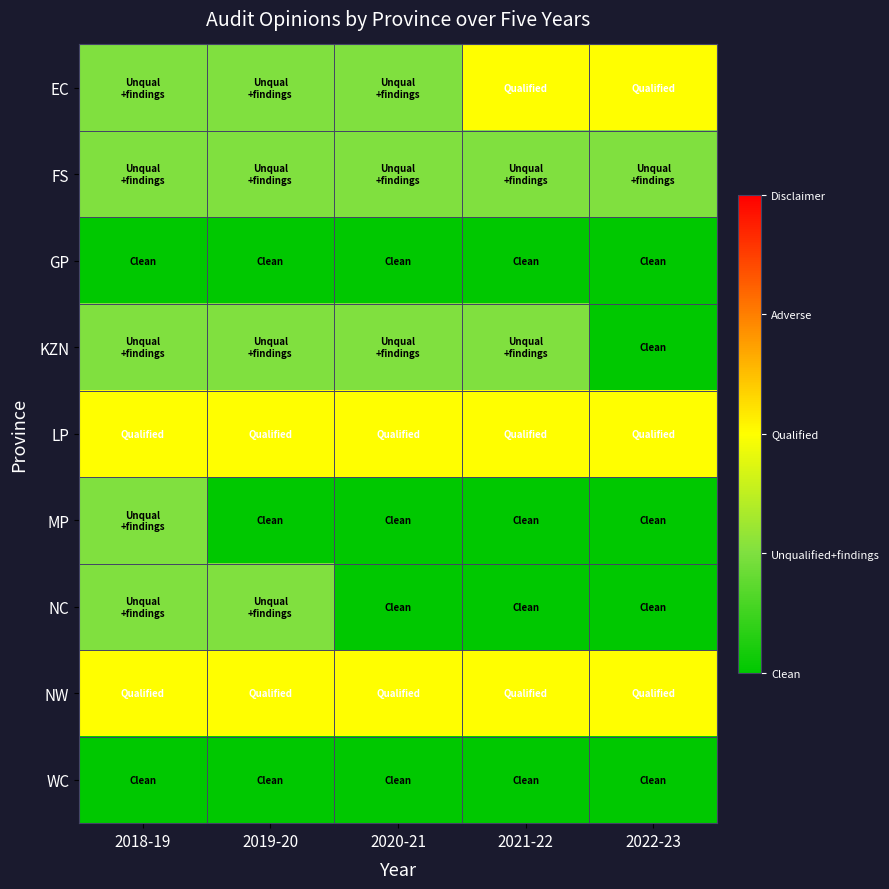

At 2018-19, list the series in order from largest to smallest.

LP, NW, EC, FS, KZN, MP, NC, GP, WC